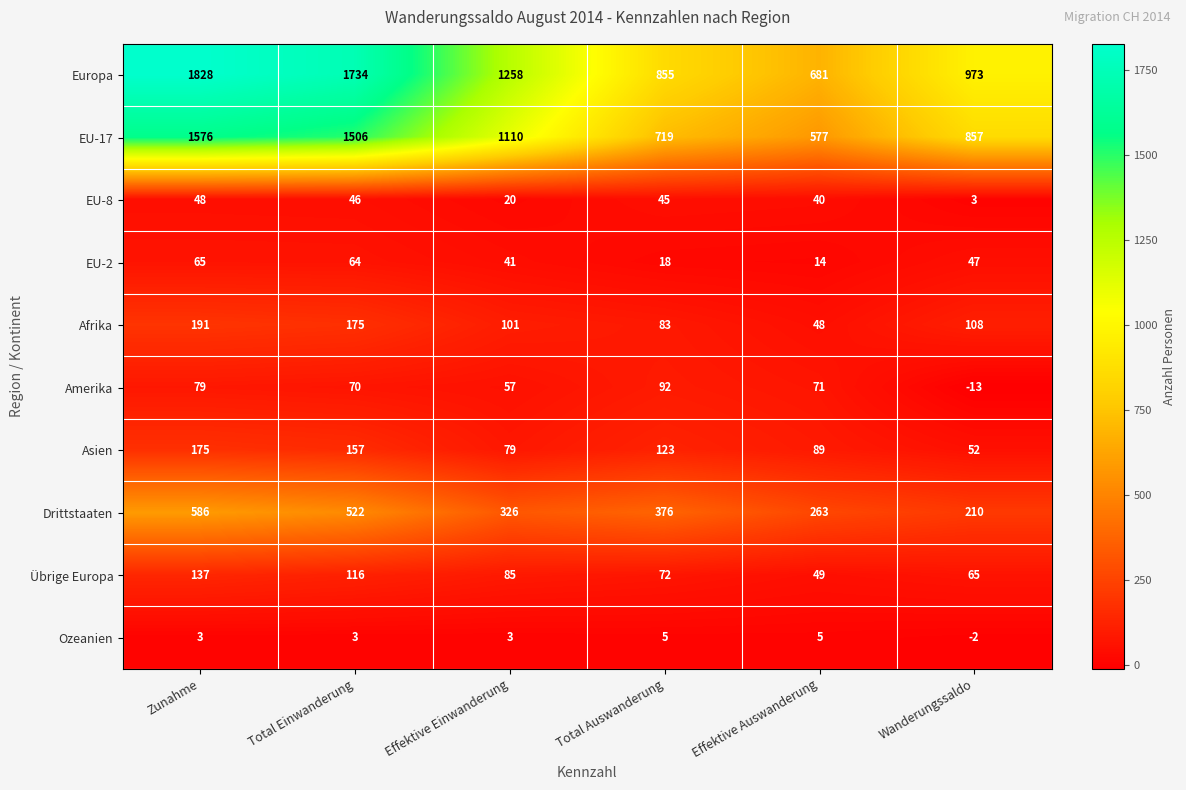

List the series in order of their peak value, lowest first.

Ozeanien, EU-8, EU-2, Amerika, Übrige Europa, Asien, Afrika, Drittstaaten, EU-17, Europa